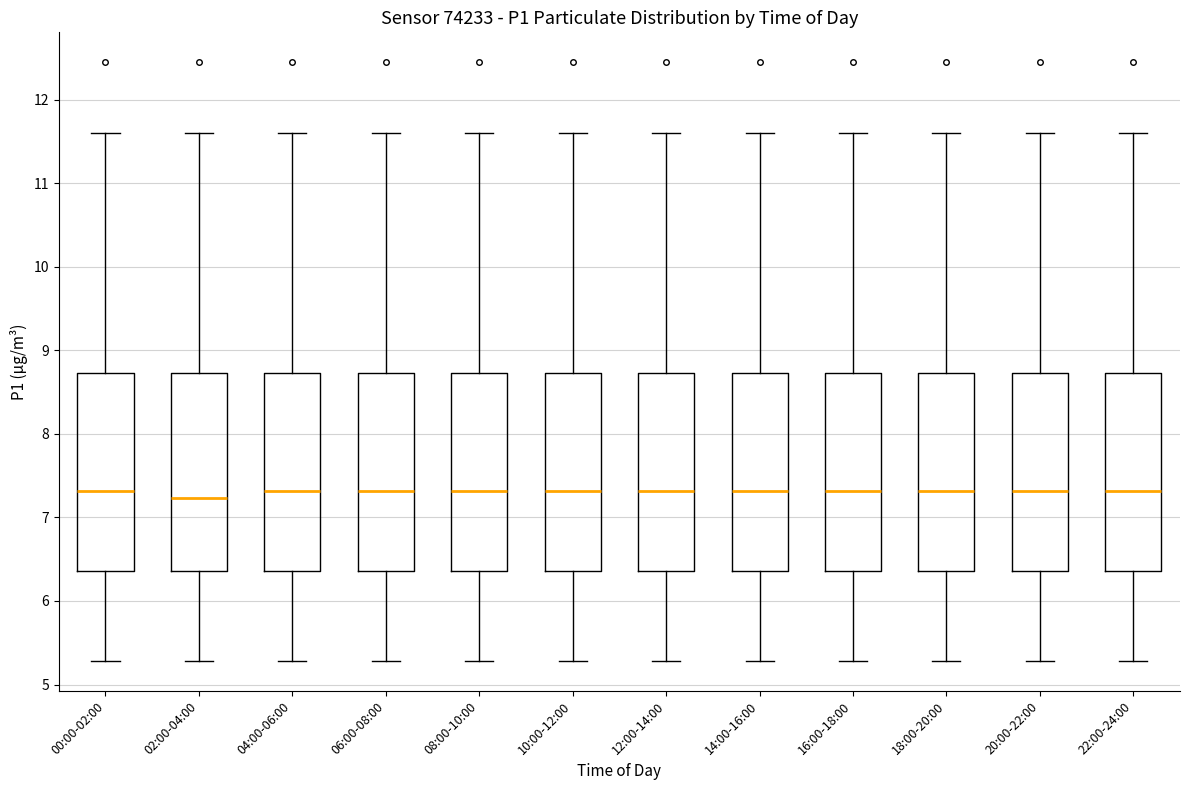

Reading left to right, read every box against the y-axis: the position of its median line, the range the box covers, and the ends of its whiskers. The values are not printed on the chart, so give them approximately, as read against the axis.

00:00-02:00: median 7.3, box 6.4 to 8.7, whiskers 5.3 to 11.6
02:00-04:00: median 7.2, box 6.4 to 8.7, whiskers 5.3 to 11.6
04:00-06:00: median 7.3, box 6.4 to 8.7, whiskers 5.3 to 11.6
06:00-08:00: median 7.3, box 6.4 to 8.7, whiskers 5.3 to 11.6
08:00-10:00: median 7.3, box 6.4 to 8.7, whiskers 5.3 to 11.6
10:00-12:00: median 7.3, box 6.4 to 8.7, whiskers 5.3 to 11.6
12:00-14:00: median 7.3, box 6.4 to 8.7, whiskers 5.3 to 11.6
14:00-16:00: median 7.3, box 6.4 to 8.7, whiskers 5.3 to 11.6
16:00-18:00: median 7.3, box 6.4 to 8.7, whiskers 5.3 to 11.6
18:00-20:00: median 7.3, box 6.4 to 8.7, whiskers 5.3 to 11.6
20:00-22:00: median 7.3, box 6.4 to 8.7, whiskers 5.3 to 11.6
22:00-24:00: median 7.3, box 6.4 to 8.7, whiskers 5.3 to 11.6